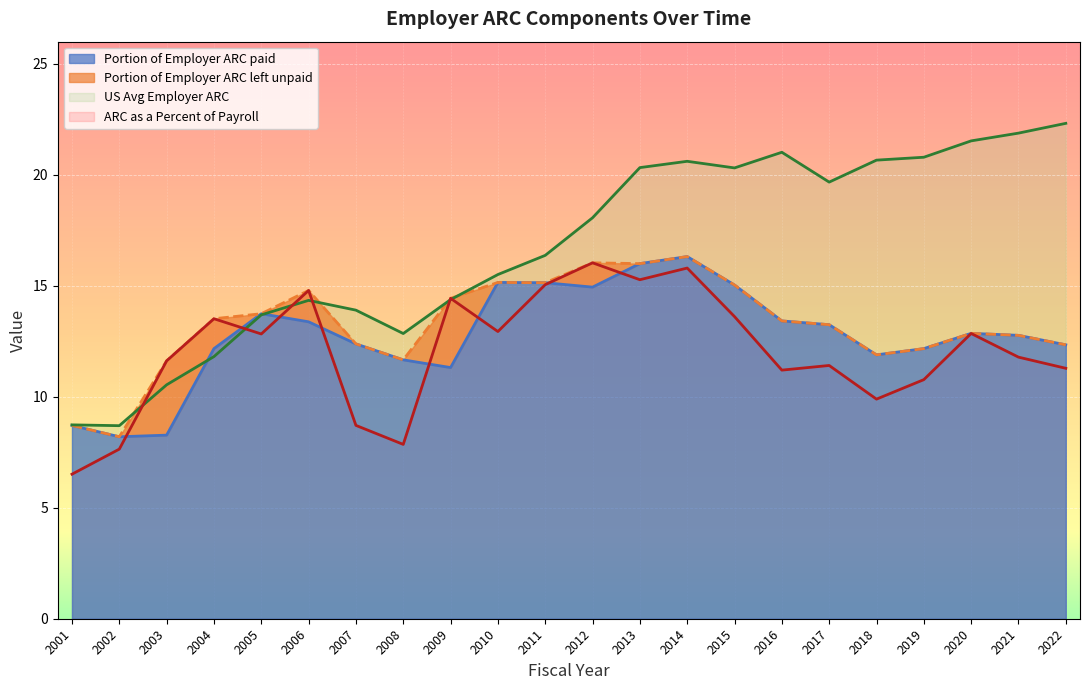

At which category does Portion of Employer ARC paid reach its first local valley?

2002